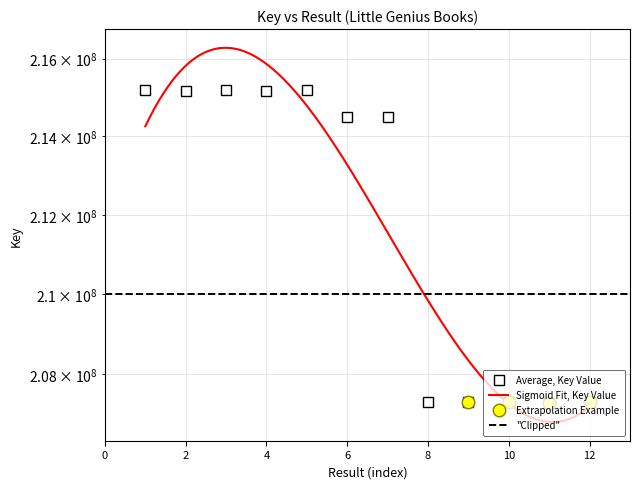

What is the difference between the second highest and second lowest values?

7897896